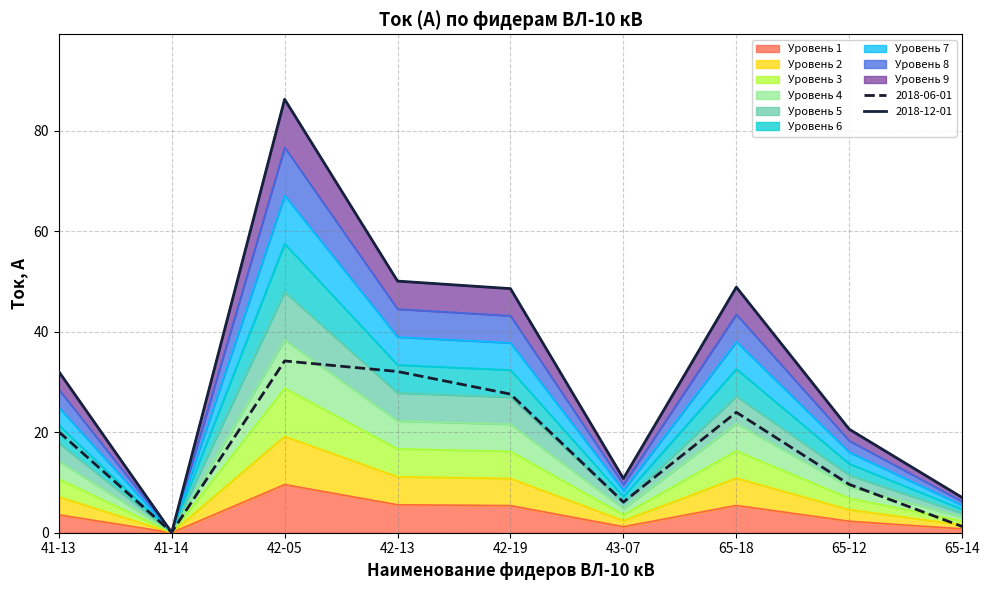

What is the difference between the 2018-06-01 values at 65-14 and 42-13?

30.9